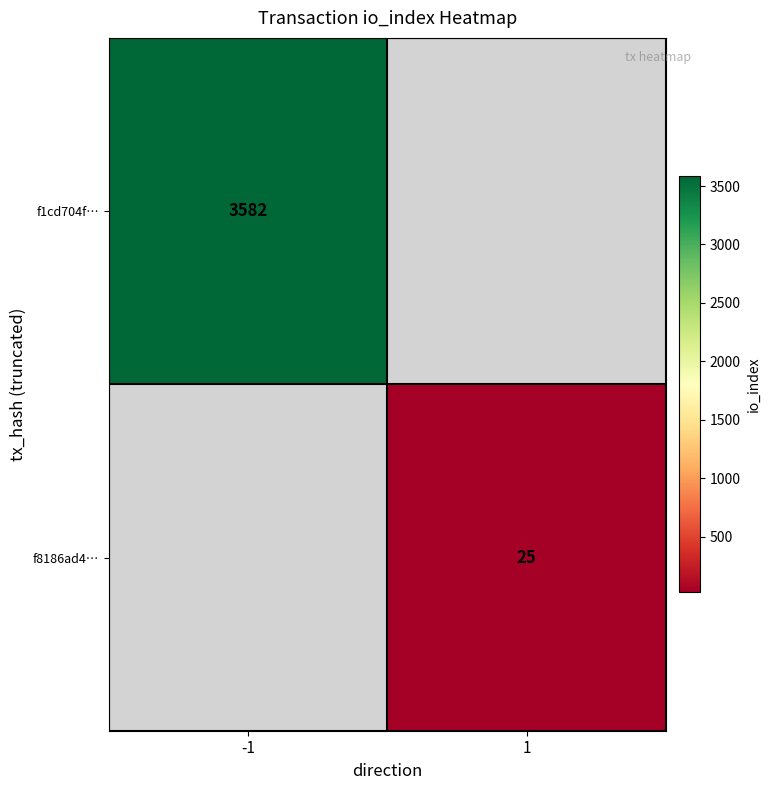

True or false: f8186ad4… has a value of 25 at 1.

True